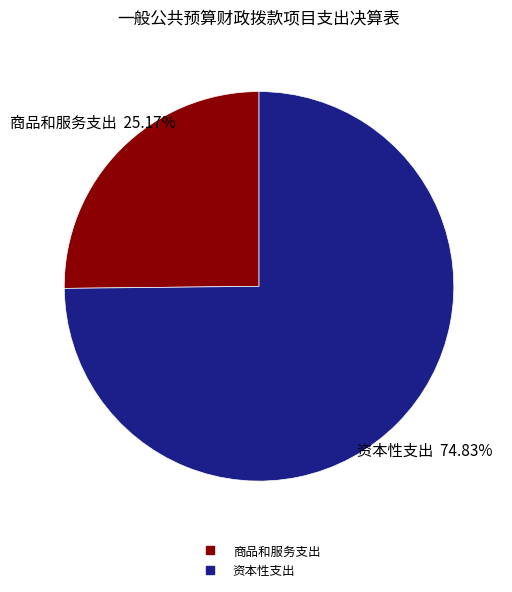

Does any single category account for the majority?

Yes